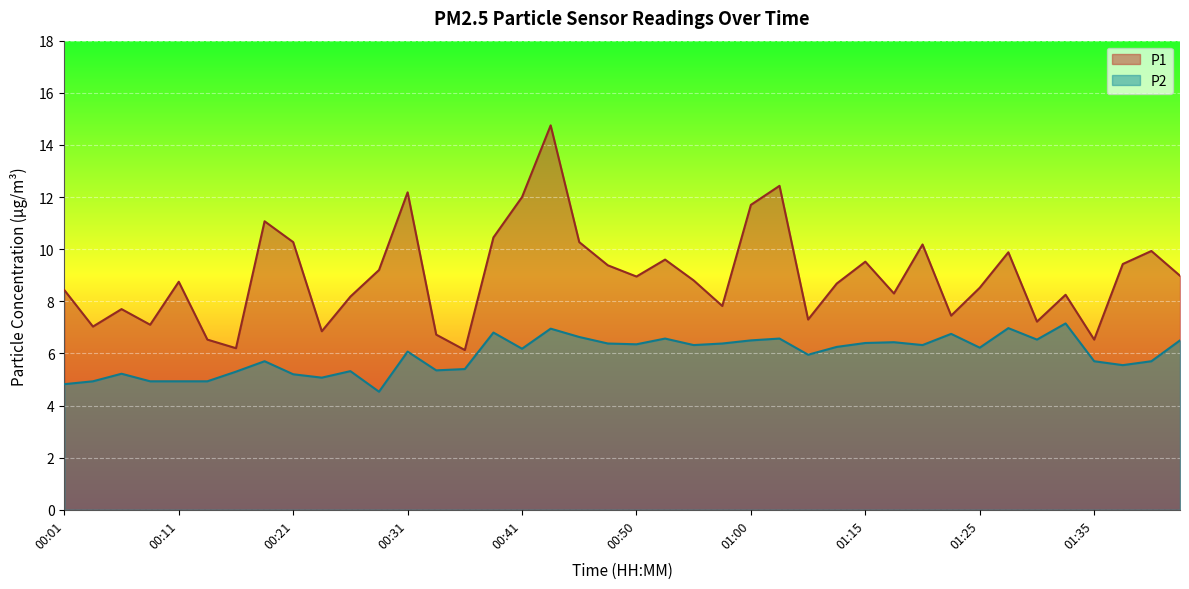

Between 00:21 and 00:55, which series saw the biggest shift?

P1